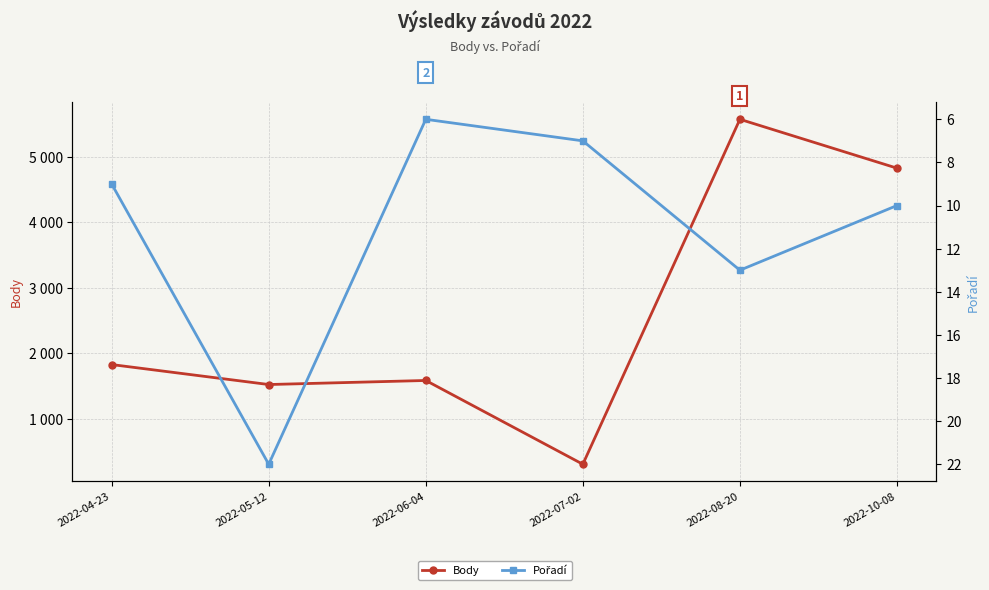

Rank the series by their average value, from highest to lowest.

Body, Pořadí